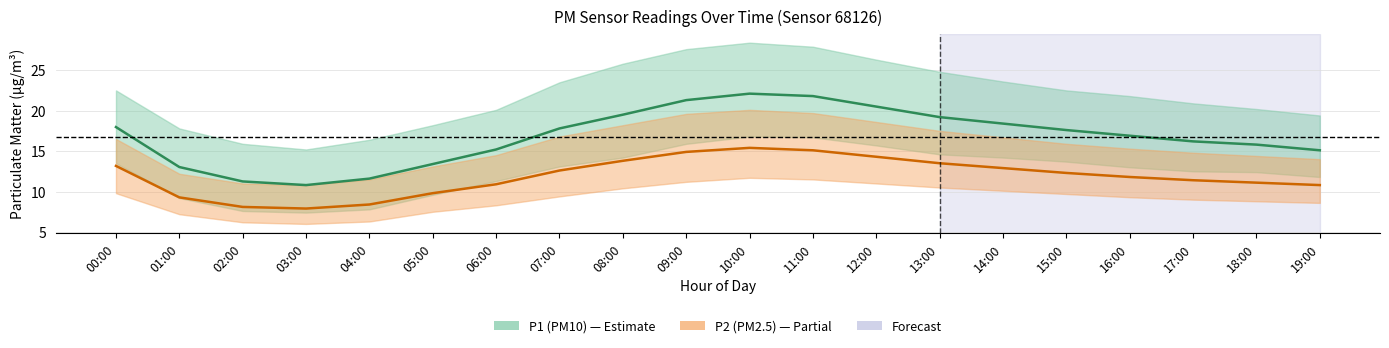

Does the chart display data point markers on the line(s)?

No